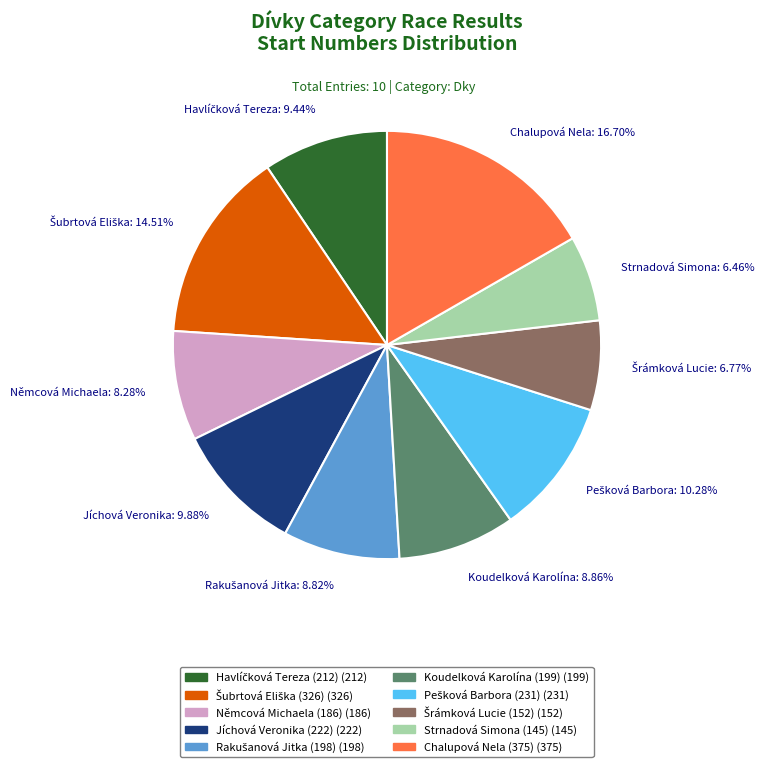

What is the ratio of the value at Chalupová Nela: 16.70% to the value at Jíchová Veronika: 9.88%?

1.7